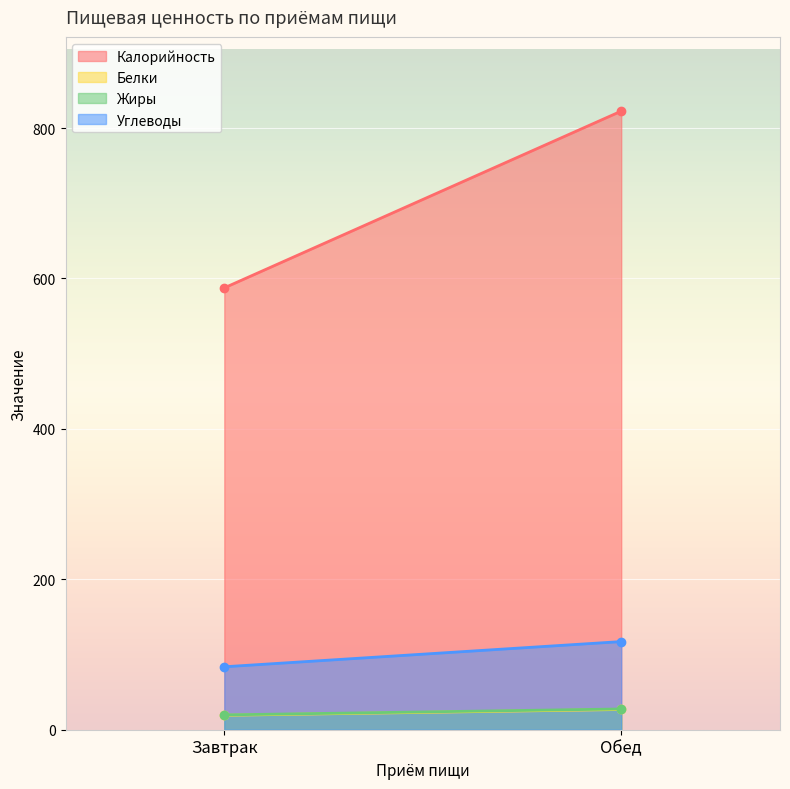

Which series has the widest spread of values?

Калорийность